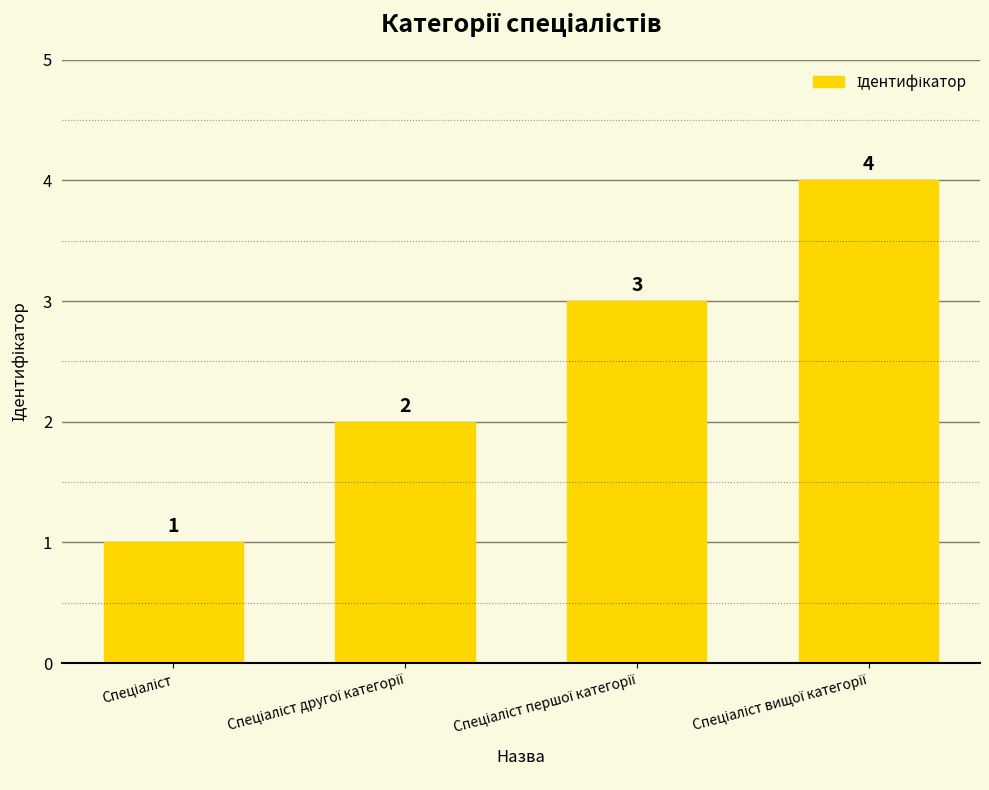

Reading right to left, what are all the values shown in this chart?

4	3	2	1